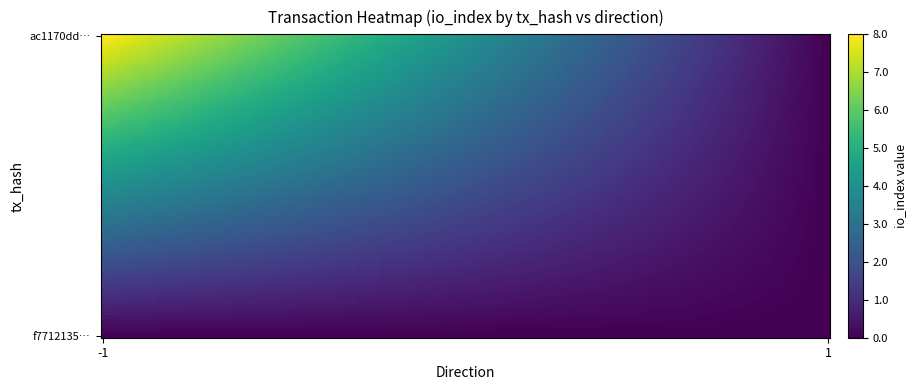

Which series has the widest spread of values?

ac1170dd01c49e253fa01b397a76e653c57b267